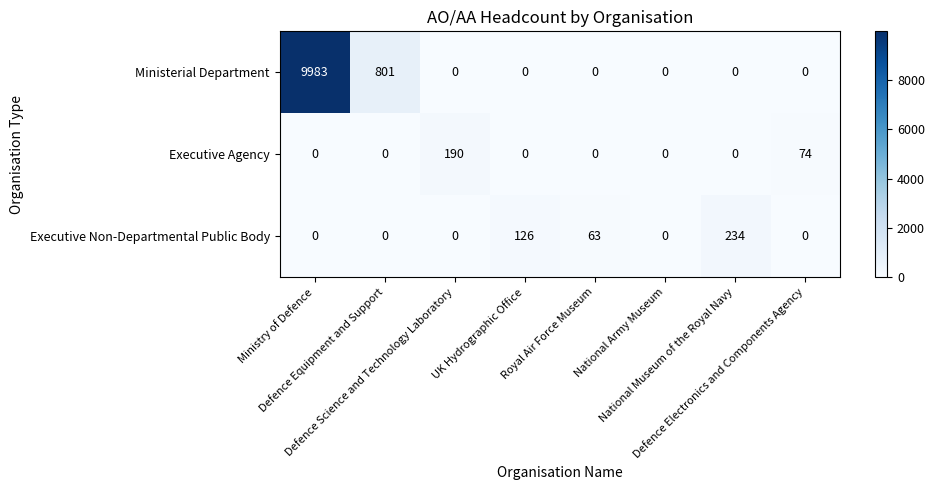

How many distinct data groups are displayed?

3